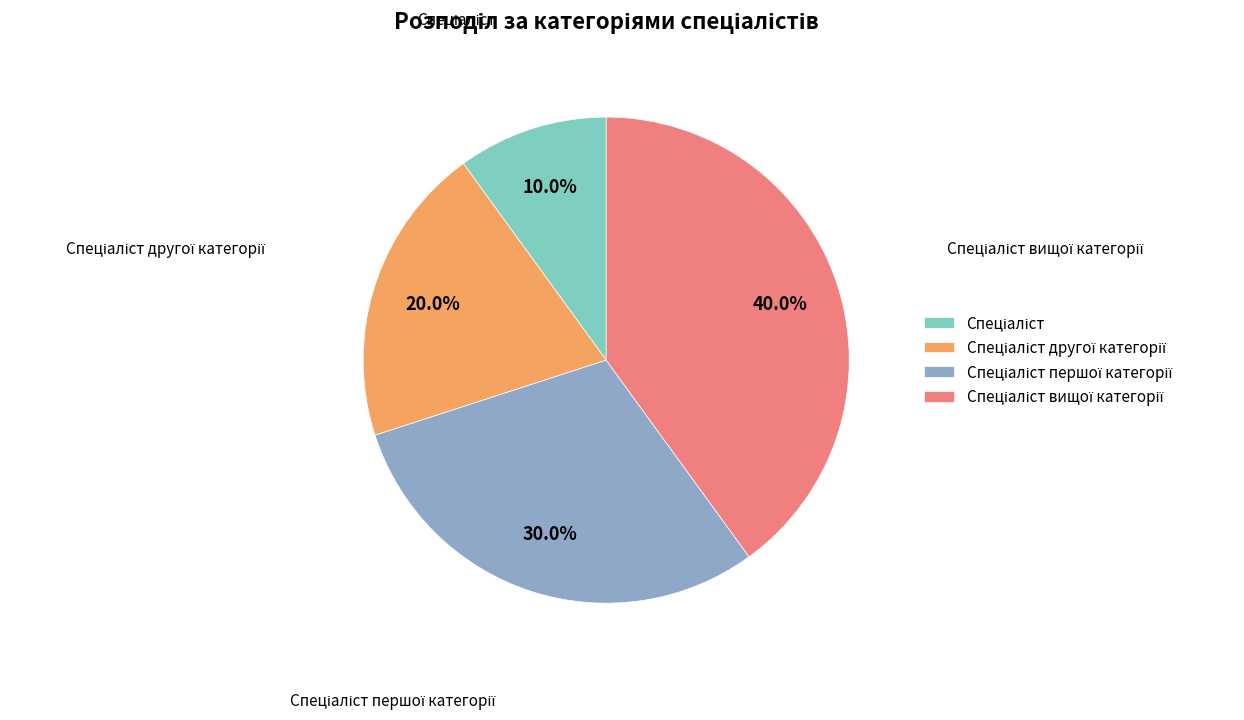

Is there a majority slice in this chart?

No